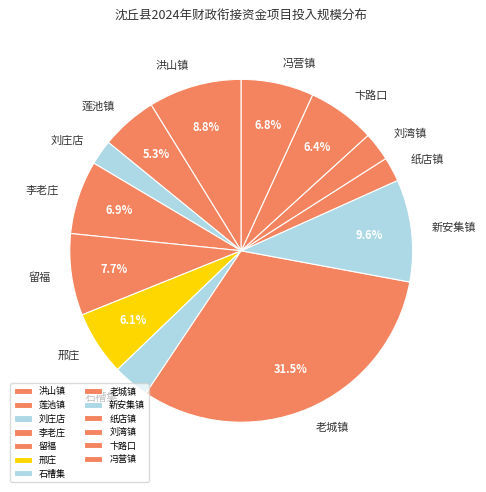

Is the sum of 冯营镇 and 邢庄 greater than half?

No